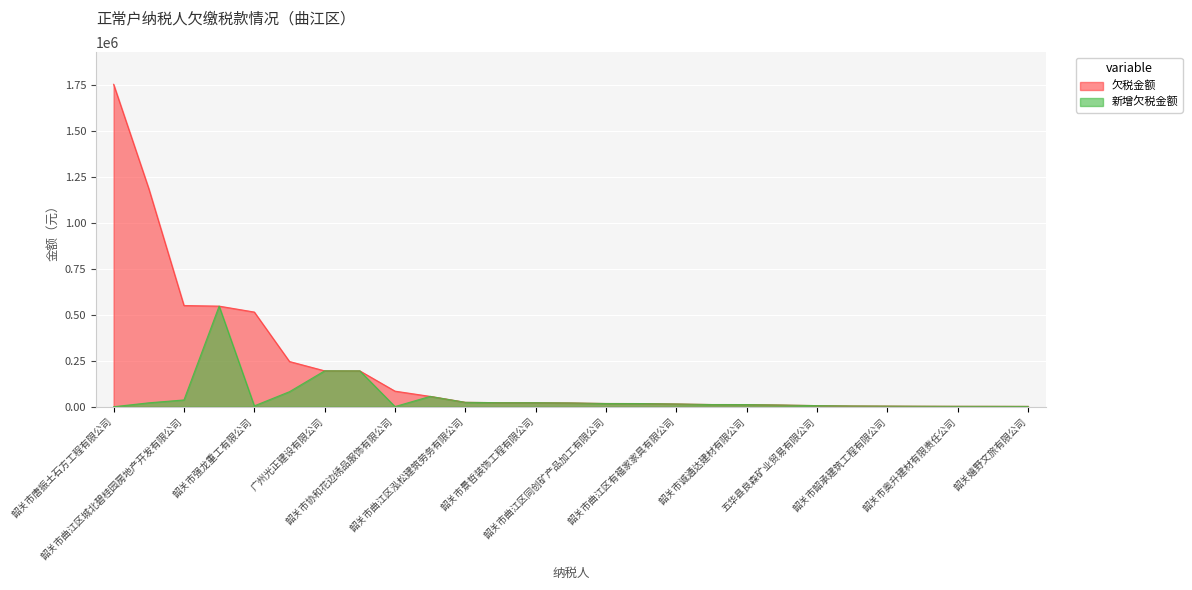

List the labels in order of 欠税金额 value, largest first.

韶关市唐振土石方工程有限公司, 韶关市宝佳建材有限公司, 韶关市曲江区城北碧桂园房地产开发有限公司, 韶关市城兴住宅工业有限公司, 韶关市强龙重工有限公司, 韶关市上何实业发展有限公司, 广州光正建设有限公司, 韶关市海沣源土石方工程有限公司, 韶关市协和花边绣品服饰有限公司, 韶关市松尧环保科技有限公司, 韶关市曲江区泓松建筑劳务有限公司, 广东星安农业科技有限公司, 韶关市景哲装饰工程有限公司, 广东新鸿略建设工程有限公司, 韶关市曲江区同创矿产品加工有限公司, 韶关市天韵广告传媒有限公司, 韶关市曲江区有福家家具有限公司, 广东洛尔消防设备有限公司, 韶关市诚通达建材有限公司, 韶关市曲江区昱达茧丝有限公司, 五华县良森矿业贸易有限公司, 韶关市高卓品味装饰有限公司, 韶关市韶承建筑工程有限公司, 韶关市冠航科技有限公司, 韶关市奥升建材有限责任公司, 韶关市曲江区远航商贸有限公司, 韶关嬉野文旅有限公司